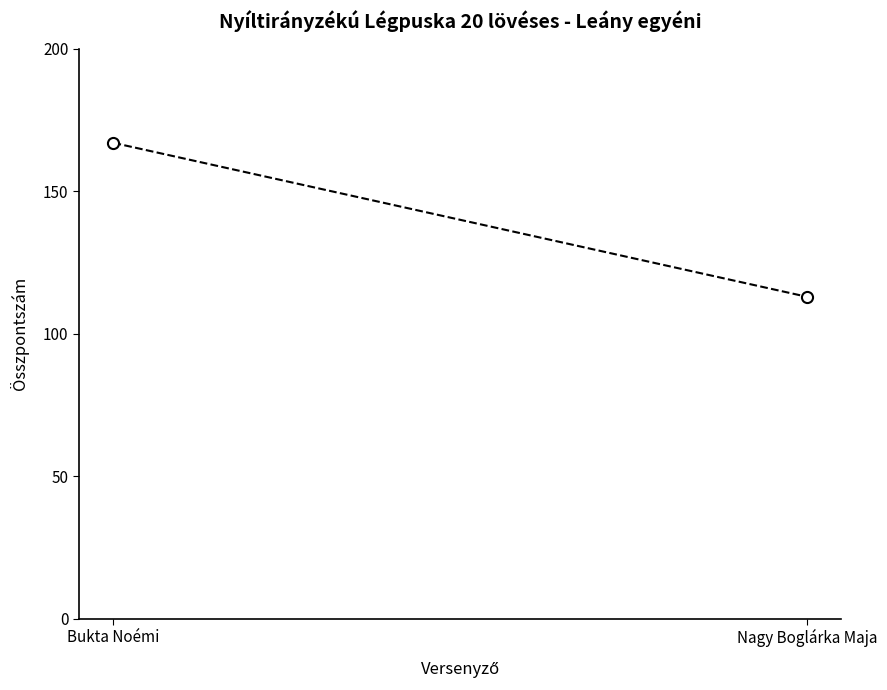

Rank the categories by value from lowest to highest.

Nagy Boglárka Maja, Bukta Noémi